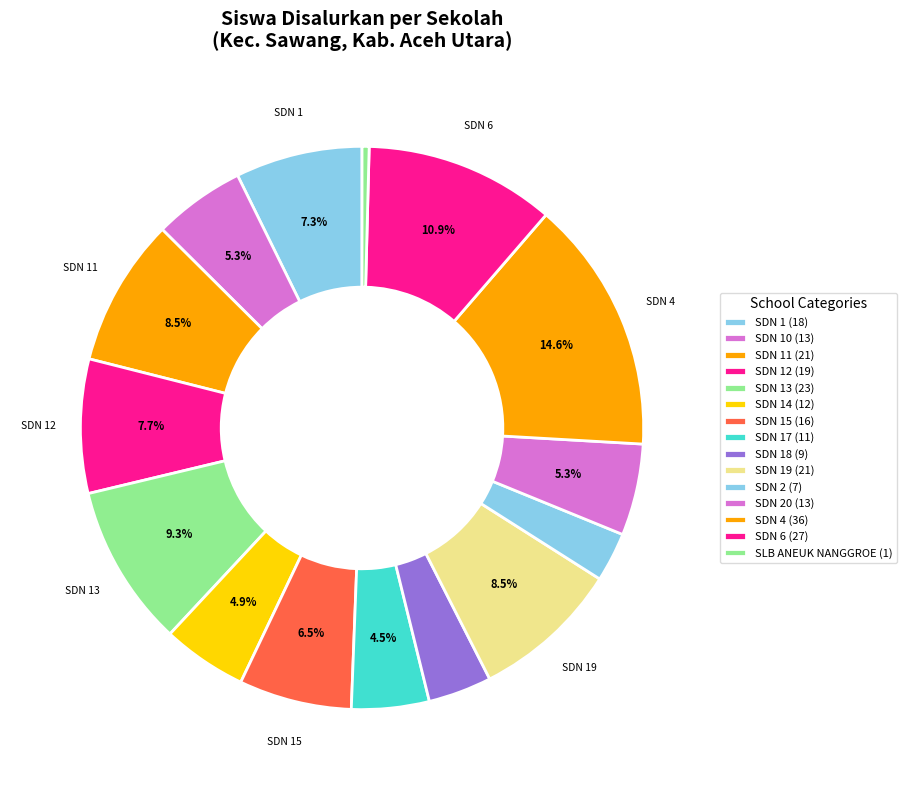

Is there a majority slice in this chart?

No